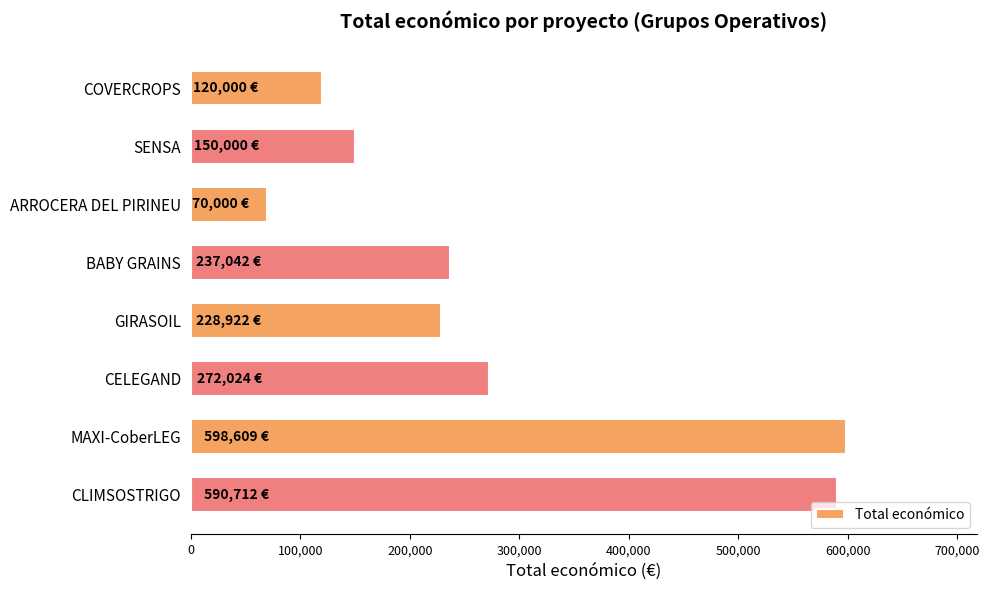

Are the bars horizontal?

Yes